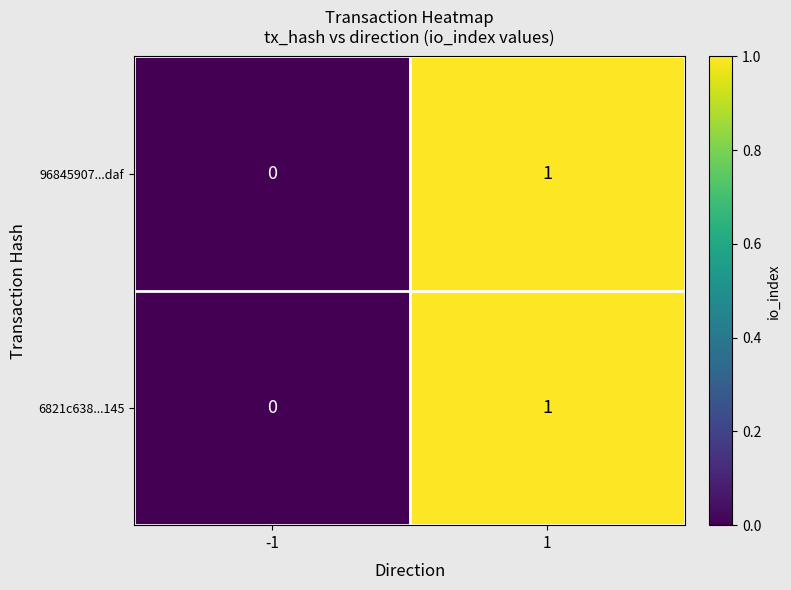

The value of 96845907...daf at 1 is 0. True or false?

False